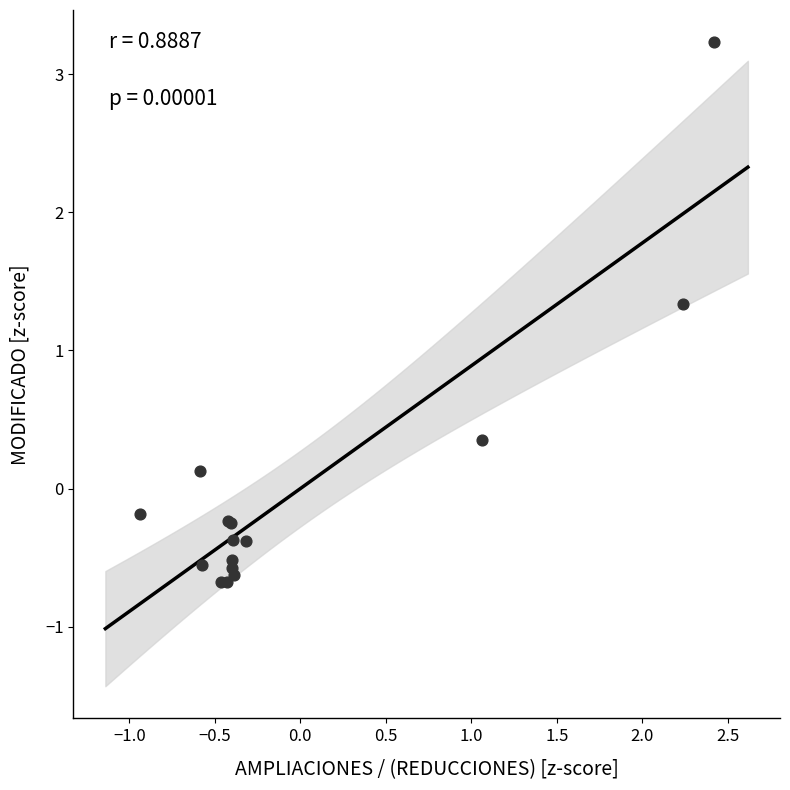

What Y value in the scatter plot is closest to 1?

1.3